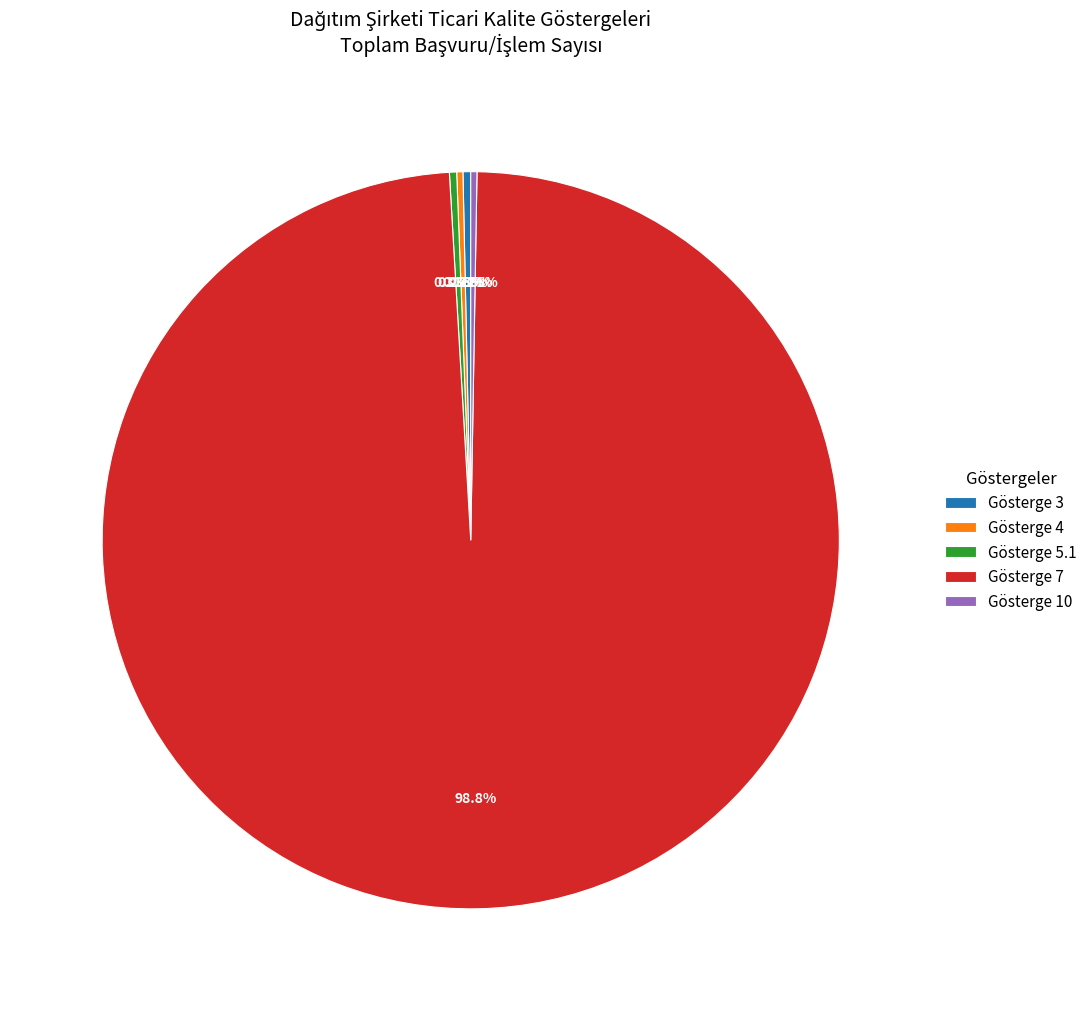

Is there any slice that represents more than half of the pie?

Yes